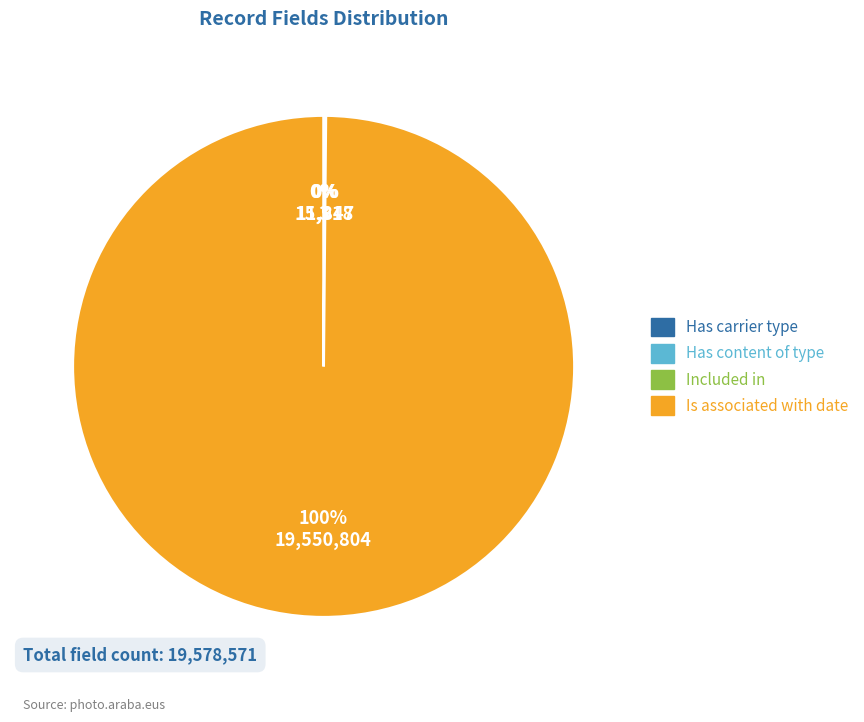

To the nearest percent, what is the average slice percentage?

25%